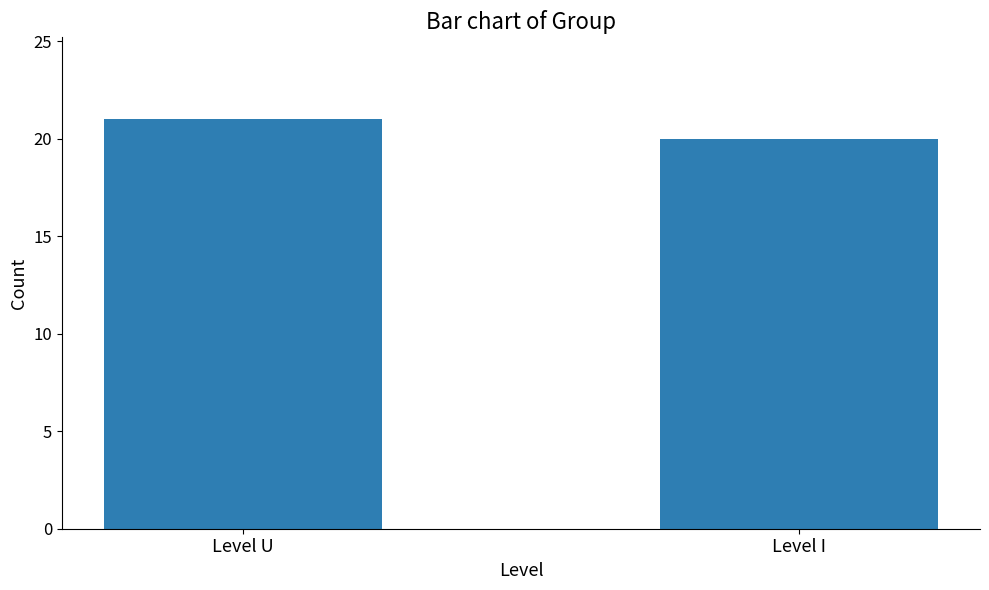

Where is the data nearest to the value 20?

Level I